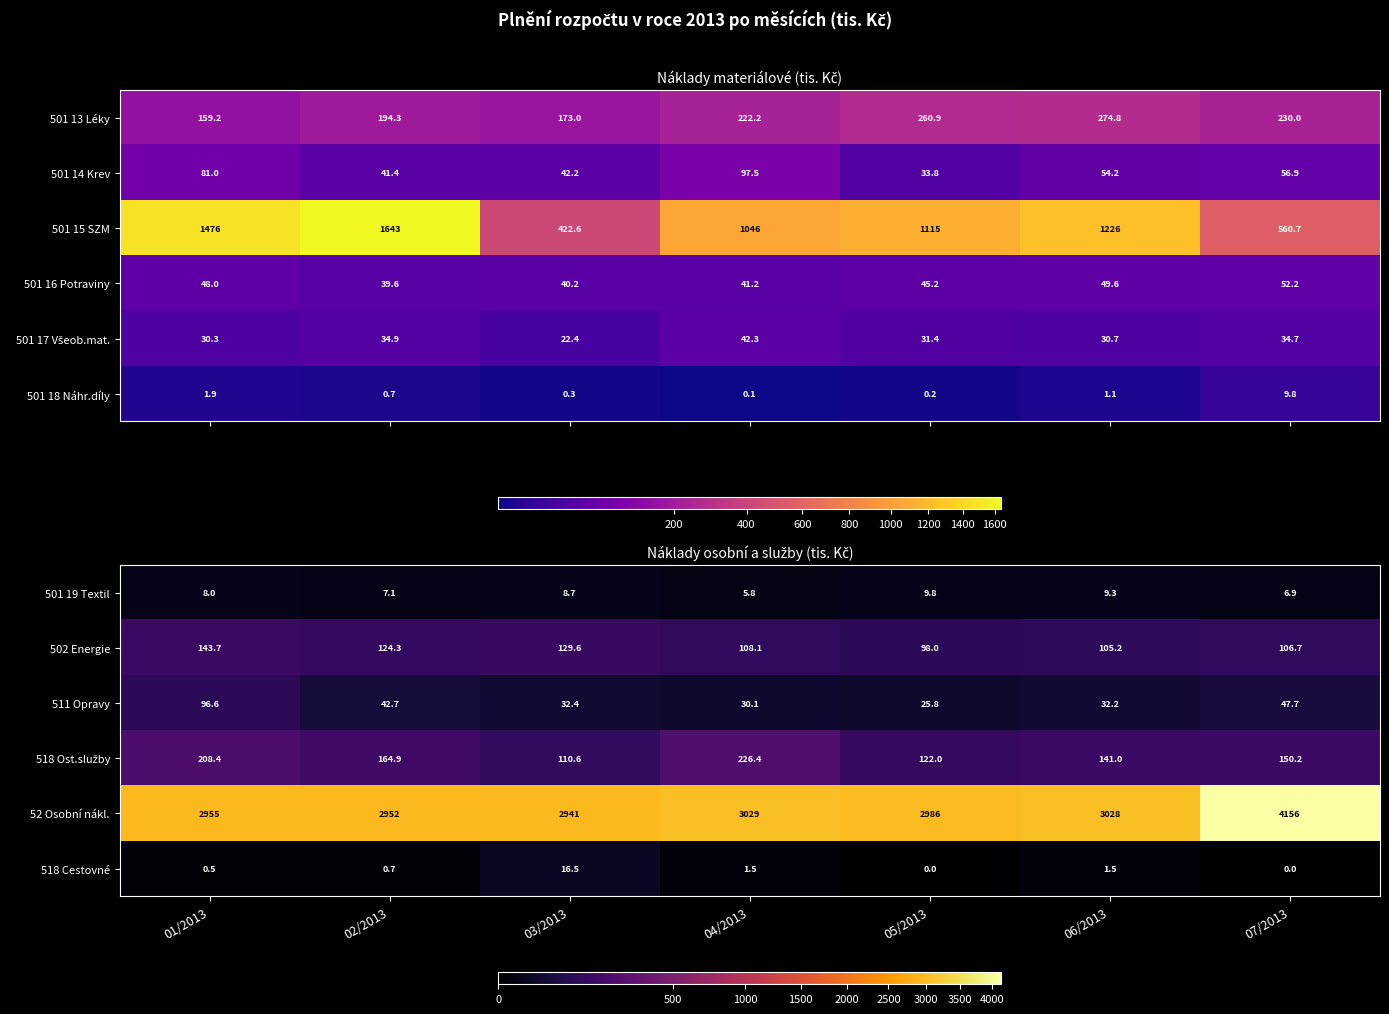

Is it true that 52 Osobní nákl. equals 5136.2 at 04/2013?

False